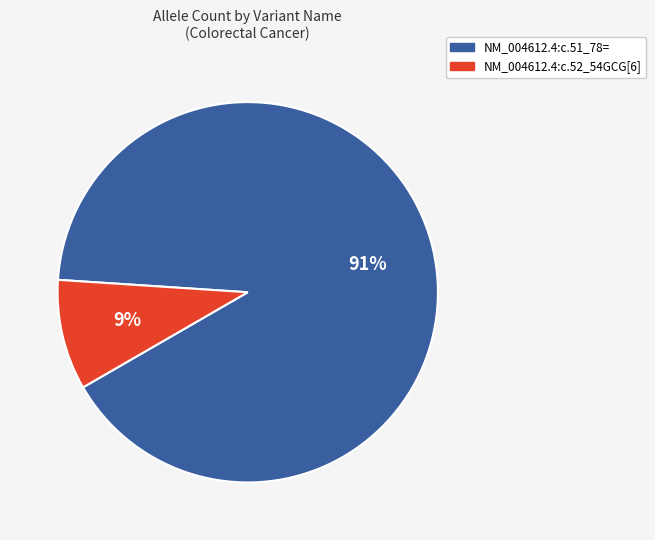

Is NM_004612.4:c.51_78= the majority of the pie?

Yes